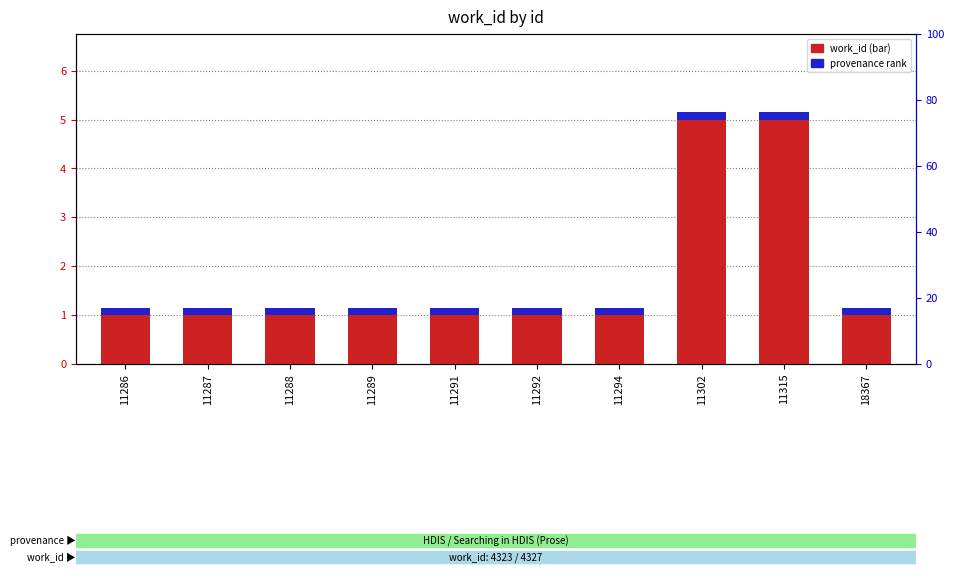

What is the value of the work_id bar at the 3rd from the left?

1.0